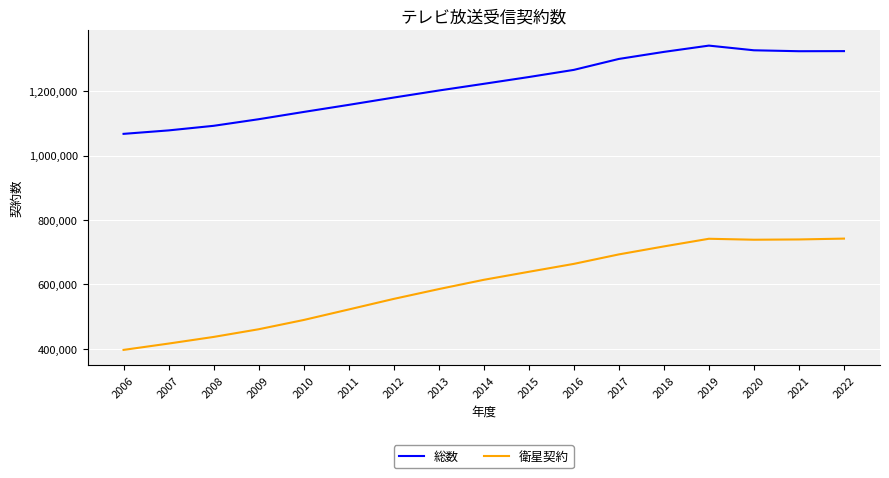

What is the difference between the maximum and minimum values in the 衛星契約 series?

345697